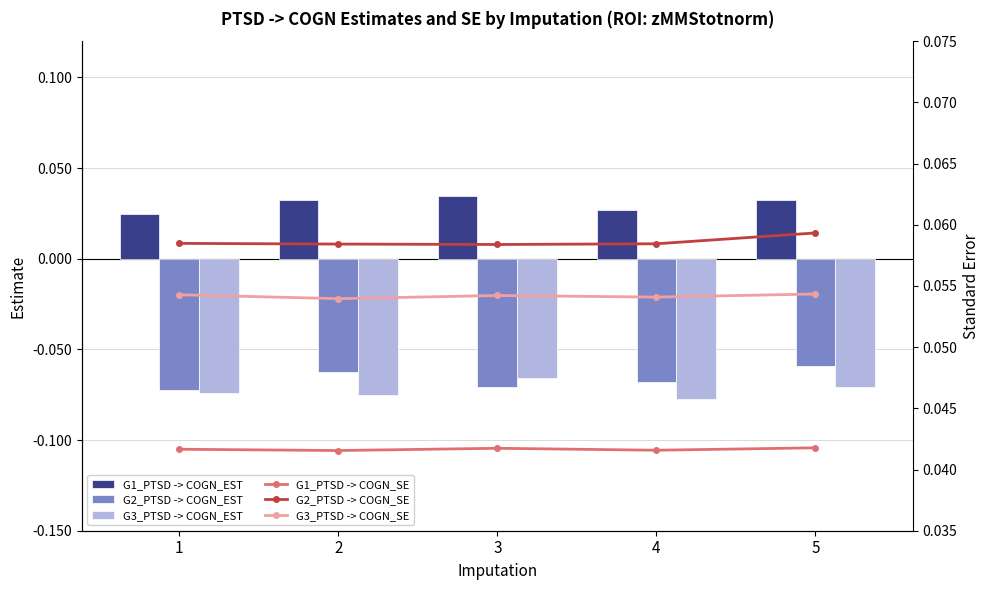

Reading right to left, extract all data points from this chart.

G1_PTSD -> COGN_EST: 0.0	0.0	0.0	0.0	0.0
G2_PTSD -> COGN_EST: -0.1	-0.1	-0.1	-0.1	-0.1
G3_PTSD -> COGN_EST: -0.1	-0.1	-0.1	-0.1	-0.1
G1_PTSD -> COGN_SE: 0.0	0.0	0.0	0.0	0.0
G2_PTSD -> COGN_SE: 0.1	0.1	0.1	0.1	0.1
G3_PTSD -> COGN_SE: 0.1	0.1	0.1	0.1	0.1